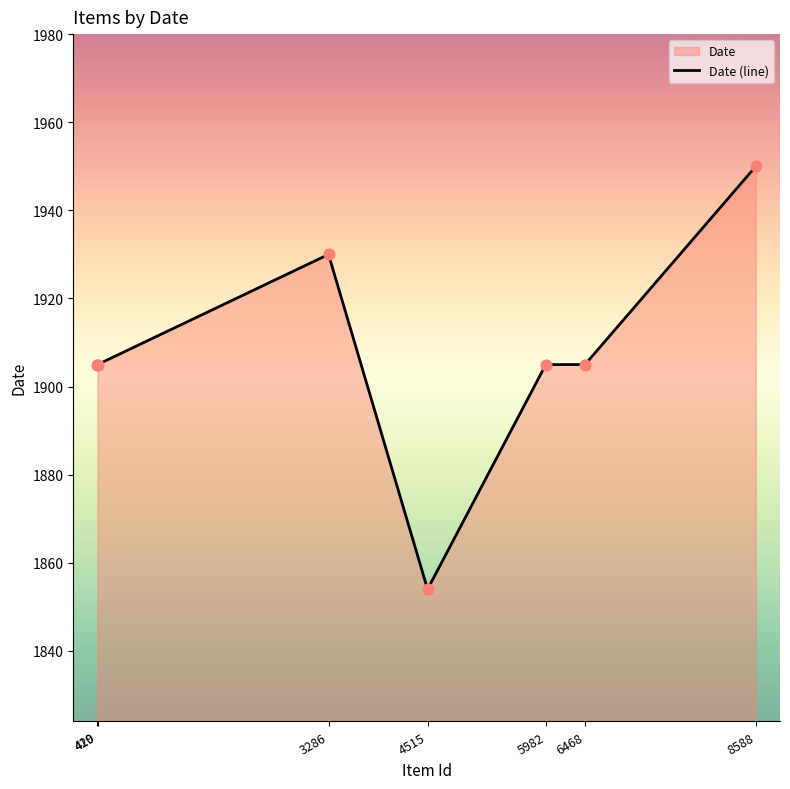

Approximately how many times larger is the value at 420 compared to 8588?

1.0